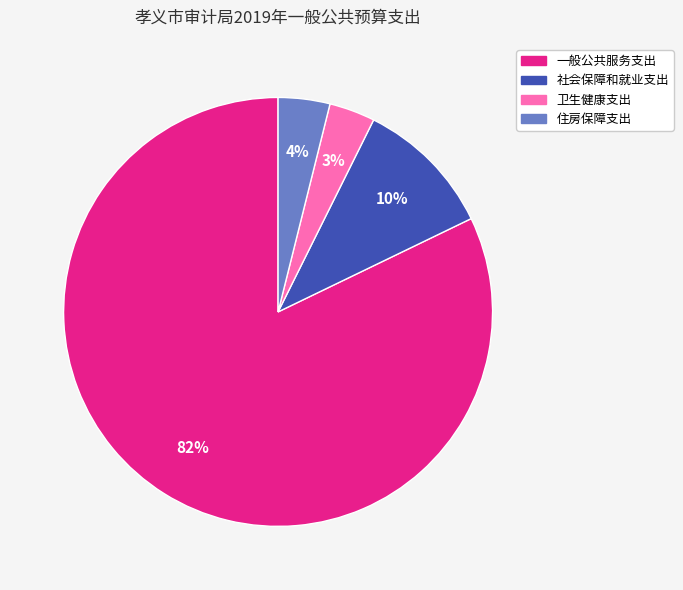

Do 卫生健康支出 and 住房保障支出 together represent more than half of the pie?

No